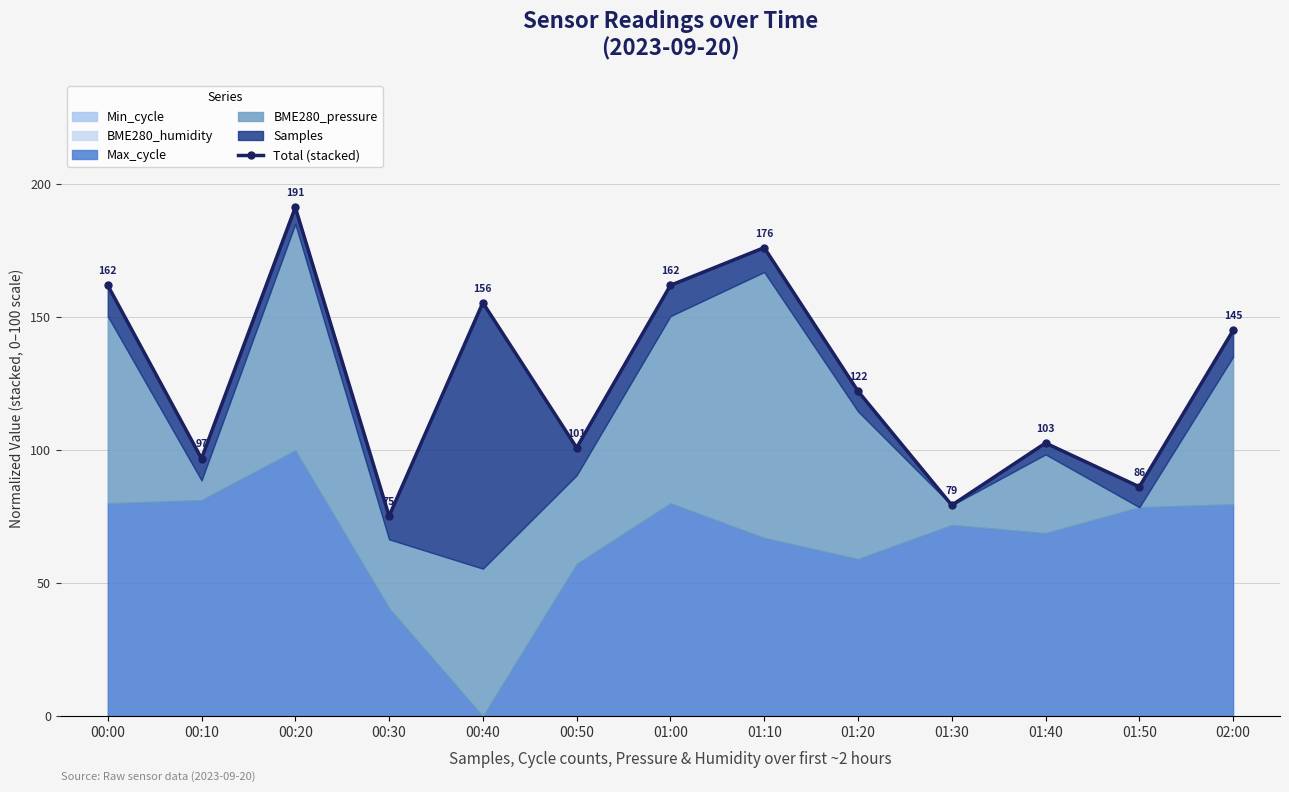

How many points are lower than both their immediate neighbors (excluding endpoints)?

5